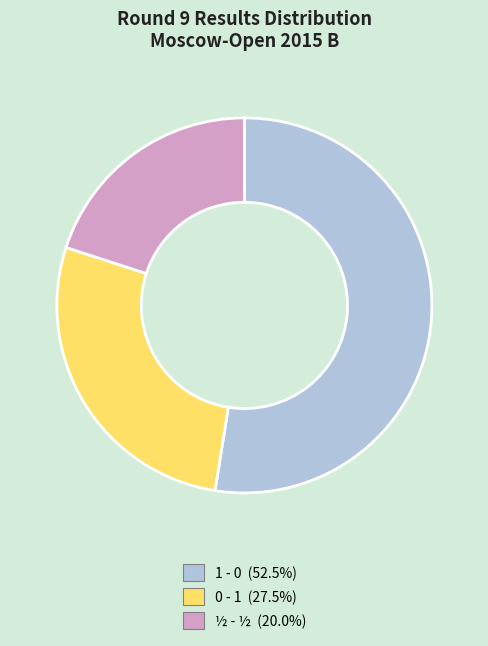

Combined, do 1 - 0 and ½ - ½ account for over 50%?

Yes